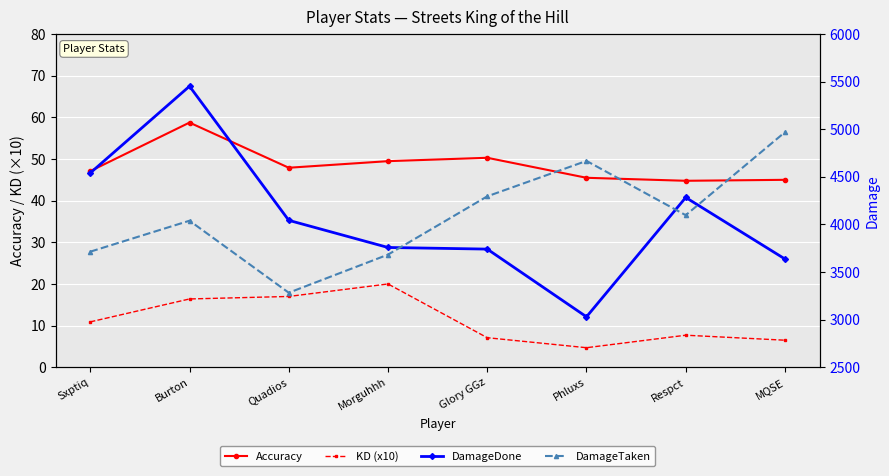

What is the difference between the DamageDone values at Morguhhh and Quadios?

285.0